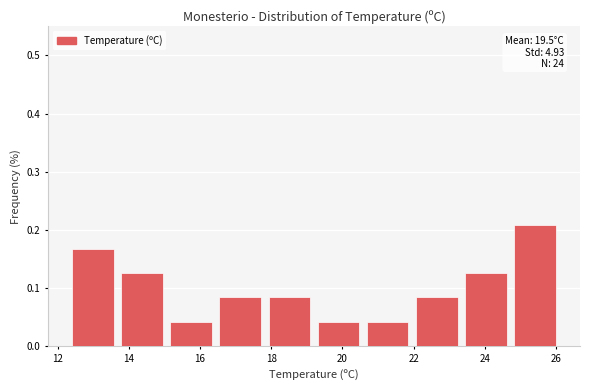

Which range on the x-axis has the tallest bar?

24.72 to 26.10